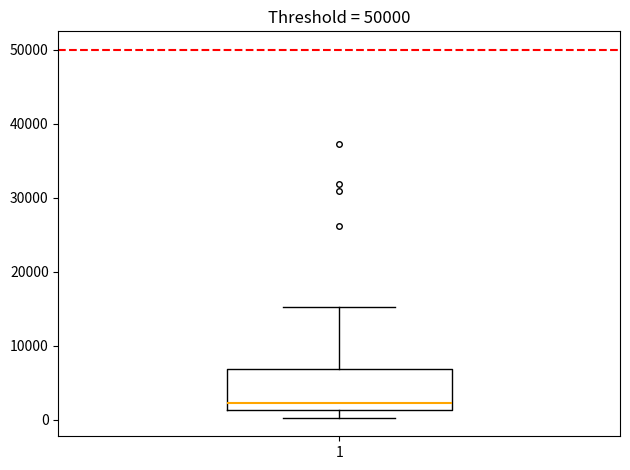

Where does the median line of the box at x = 1 sit on the y-axis? The values are not printed on the chart, so give them approximately, as read against the axis.

2000